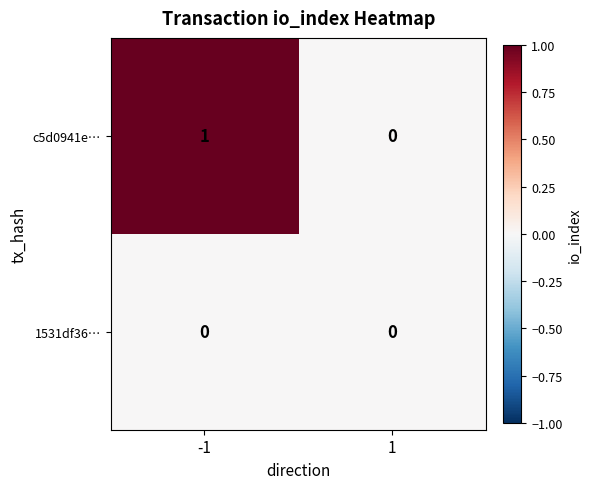

How many categories are shown in the chart?

2